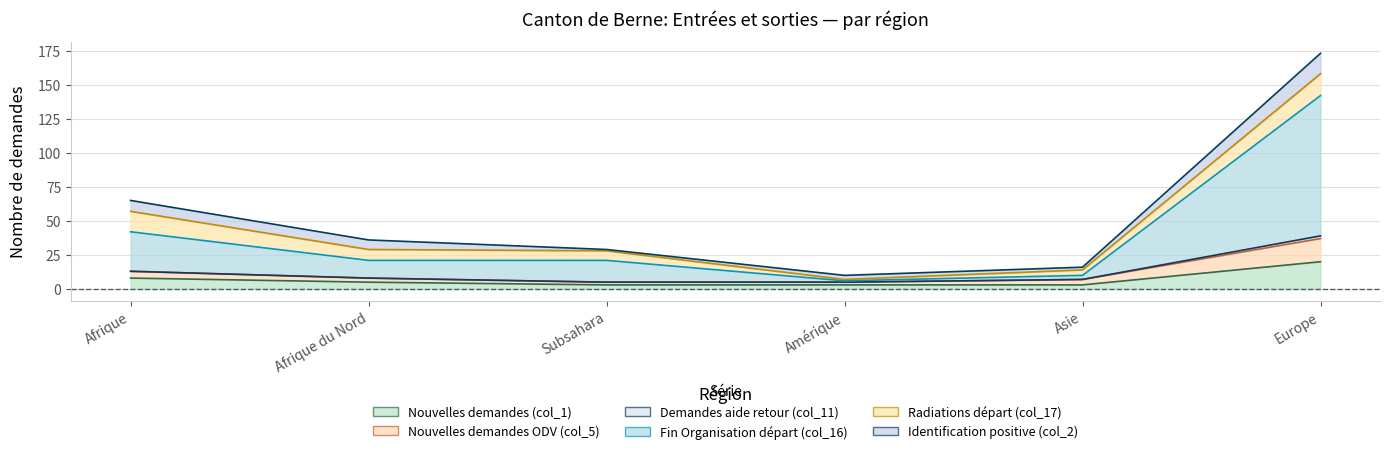

What is the difference between the maximum and second lowest values in the Nouvelles demandes (col_1) series?

17